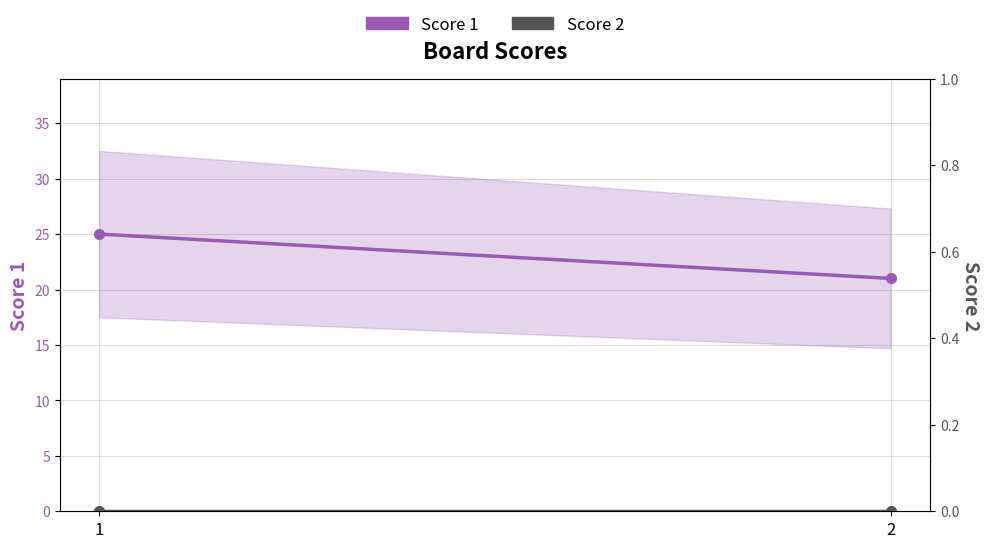

Between 1 and 2, which series saw the biggest shift?

Score 1